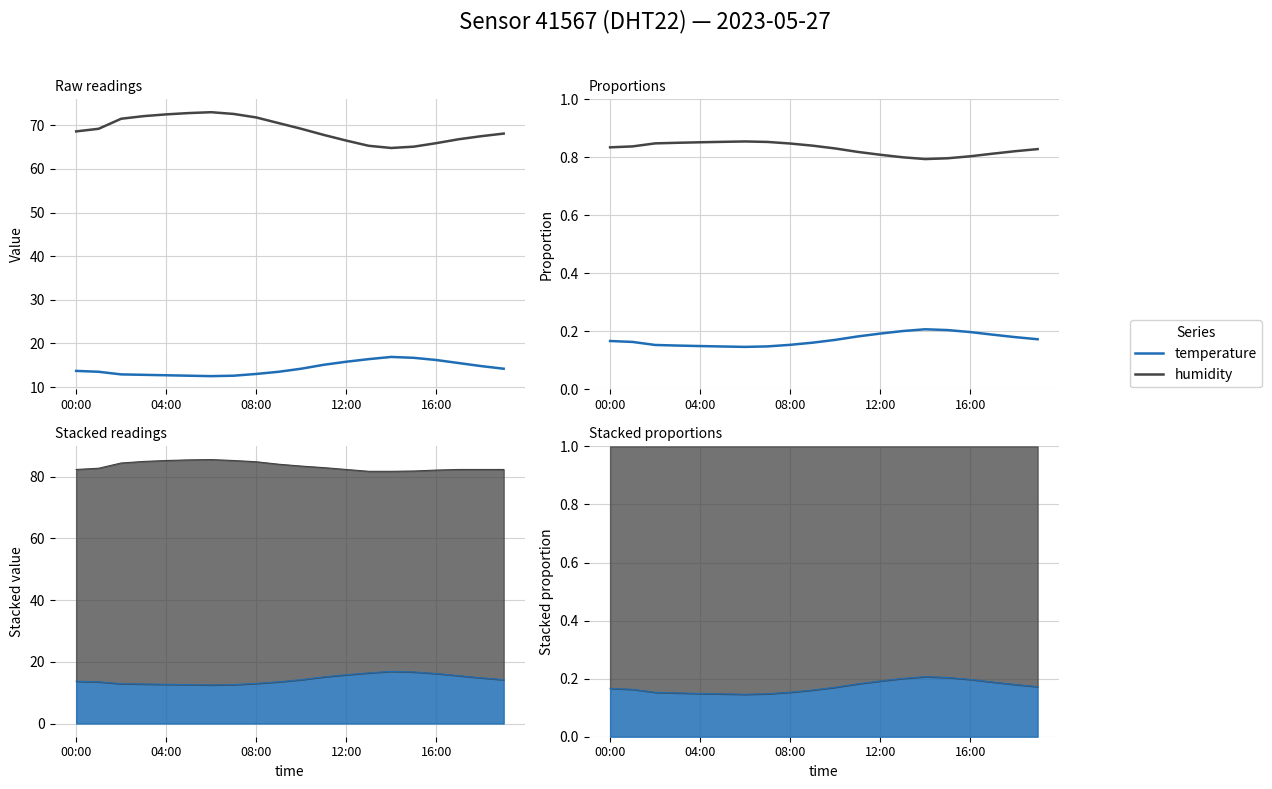

True or false: temperature and humidity cross at least once.

False